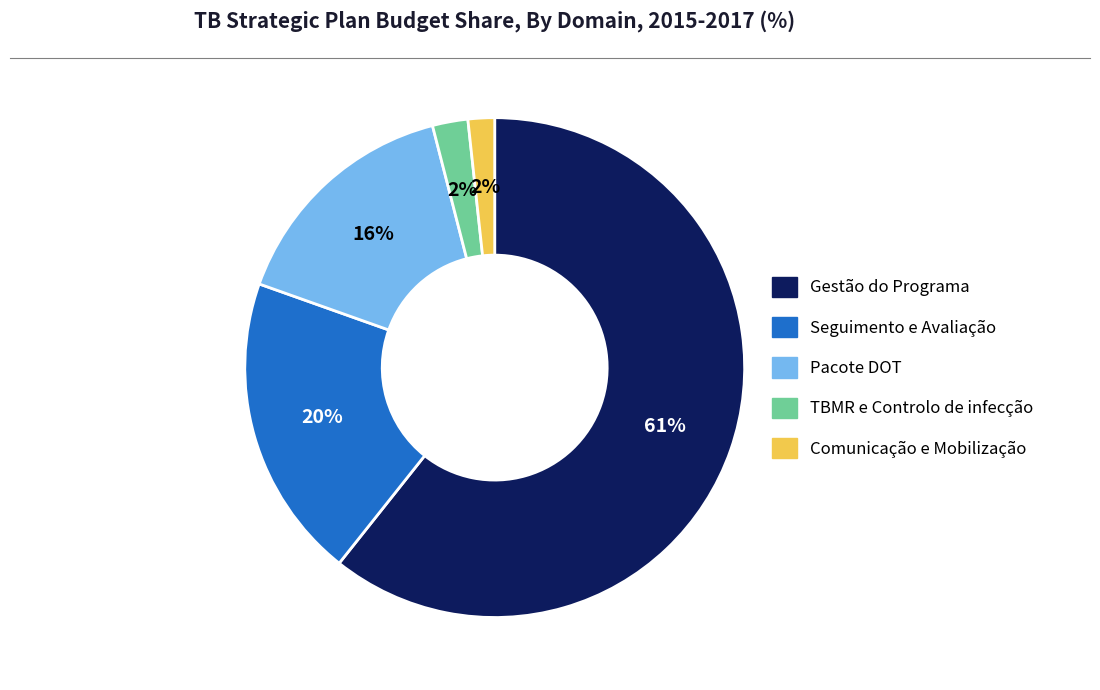

To the nearest percent, what portion does Seguimento e Avaliação represent?

20%